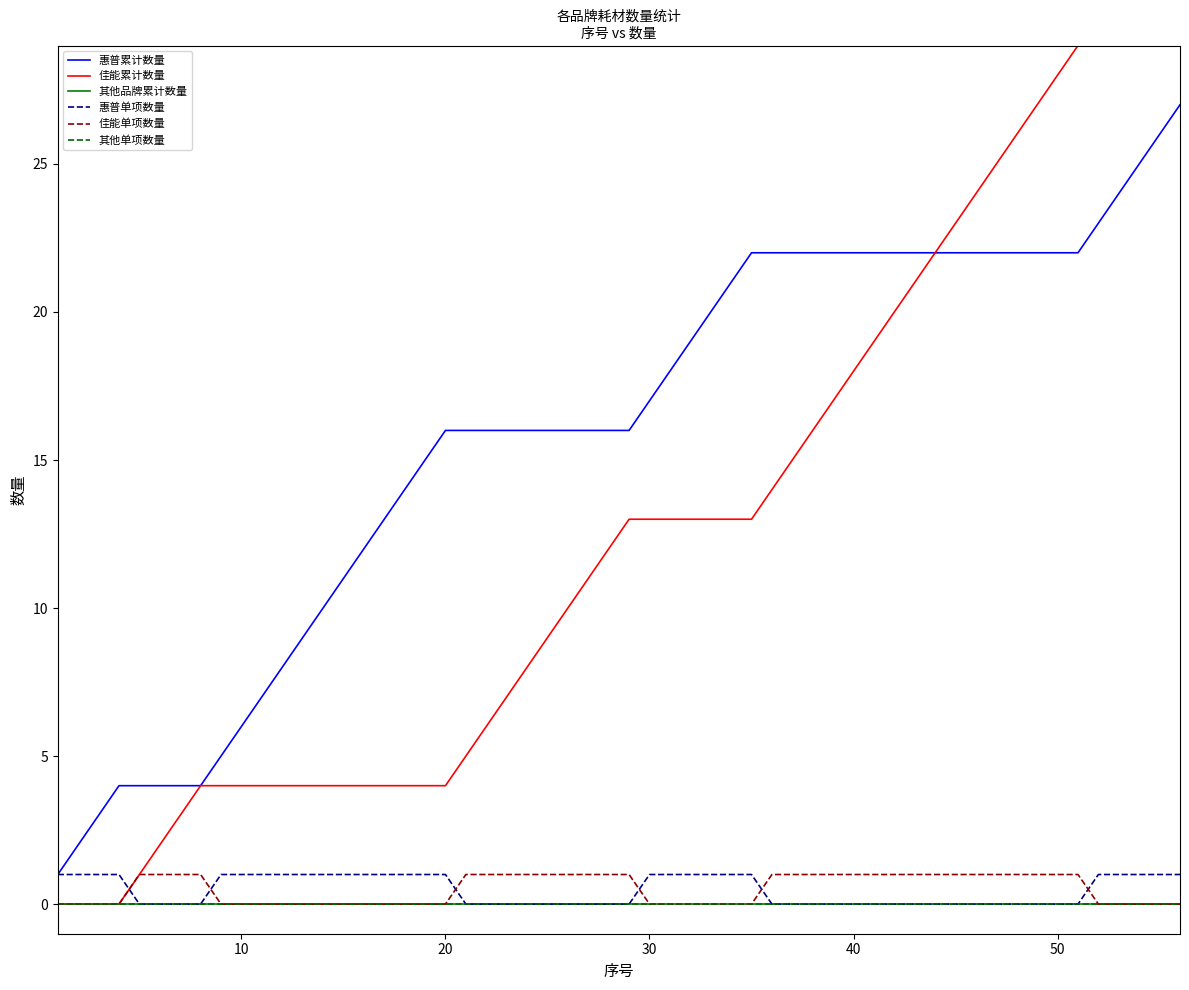

Is this an area chart (filled region under the line)?

No